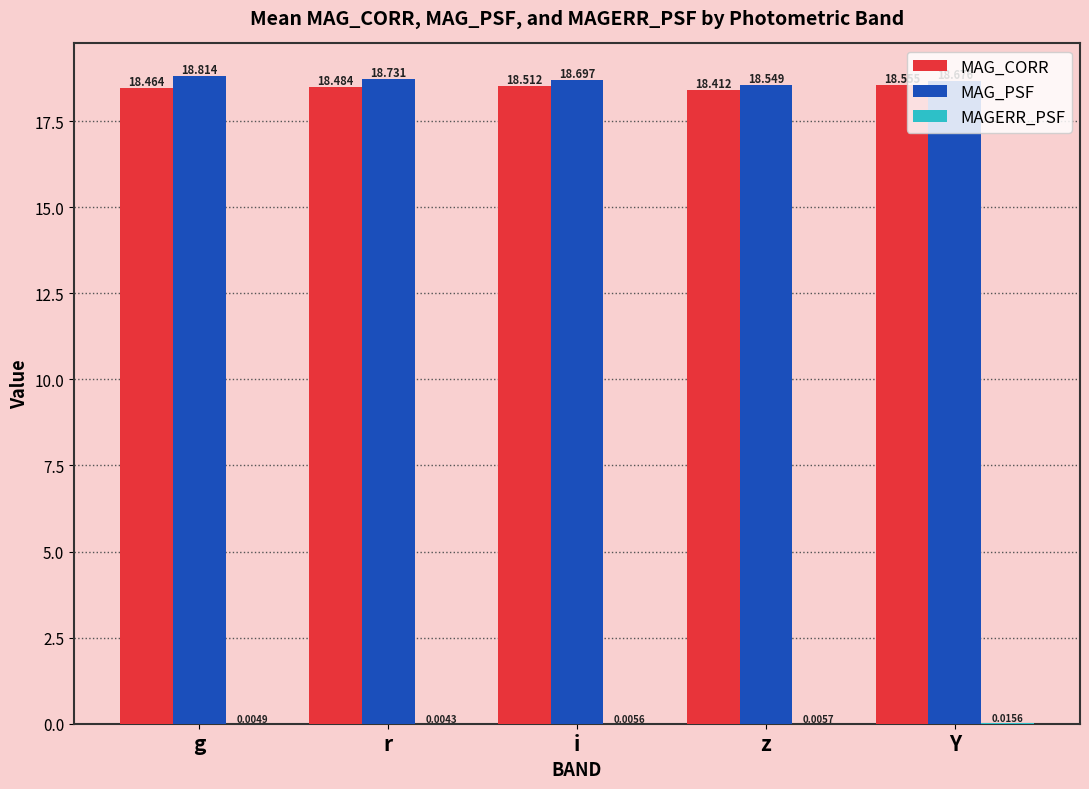

Are the bars horizontal?

No